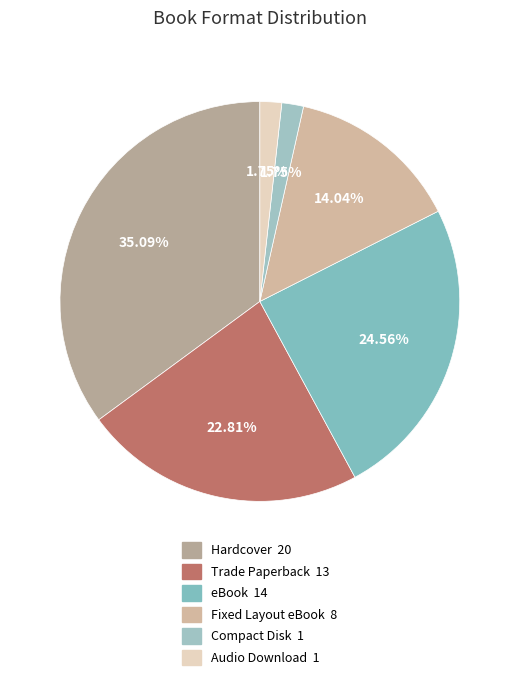

What percentage is NOT represented by Compact Disk?

98.2%